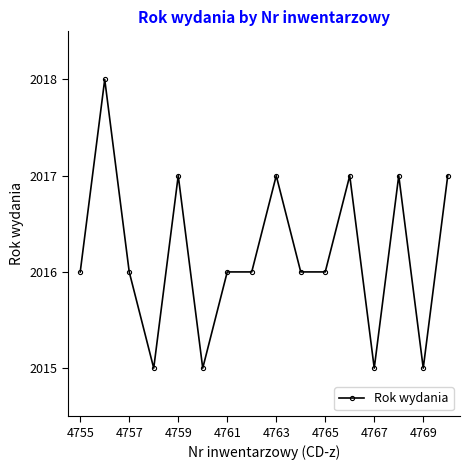

True or false: the data has more than 0 interior local peaks.

True